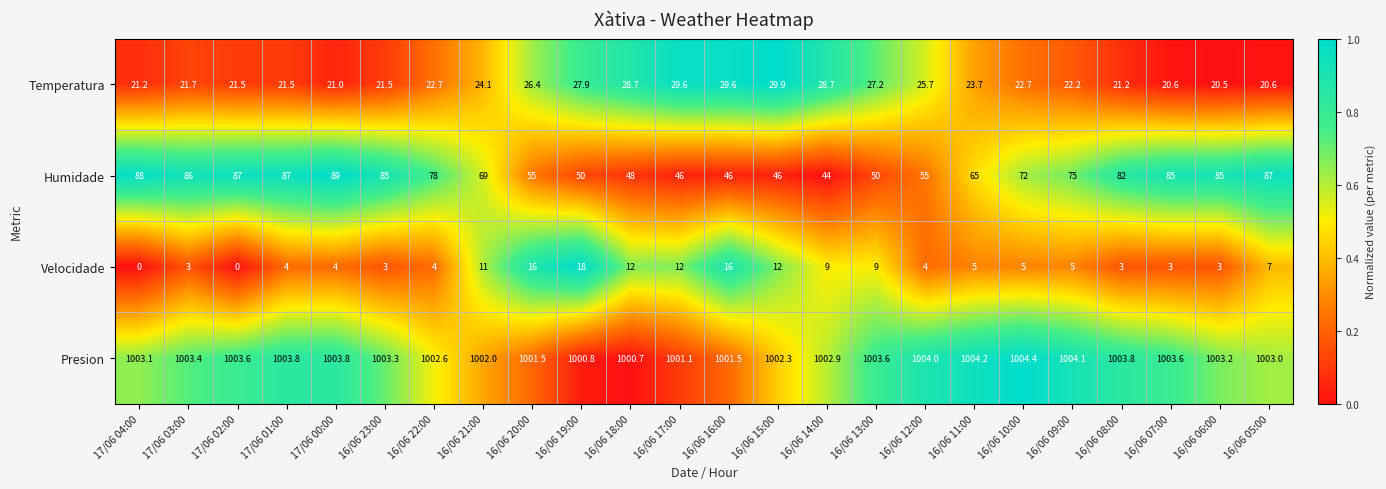

True or false: Humidade has a value of 130.7 at 16/06 22:00.

False